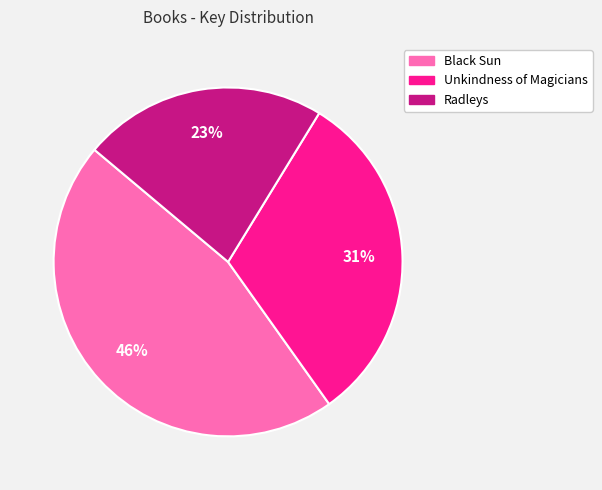

The Unkindness of Magicians slice represents 23% of the pie. True or false?

False